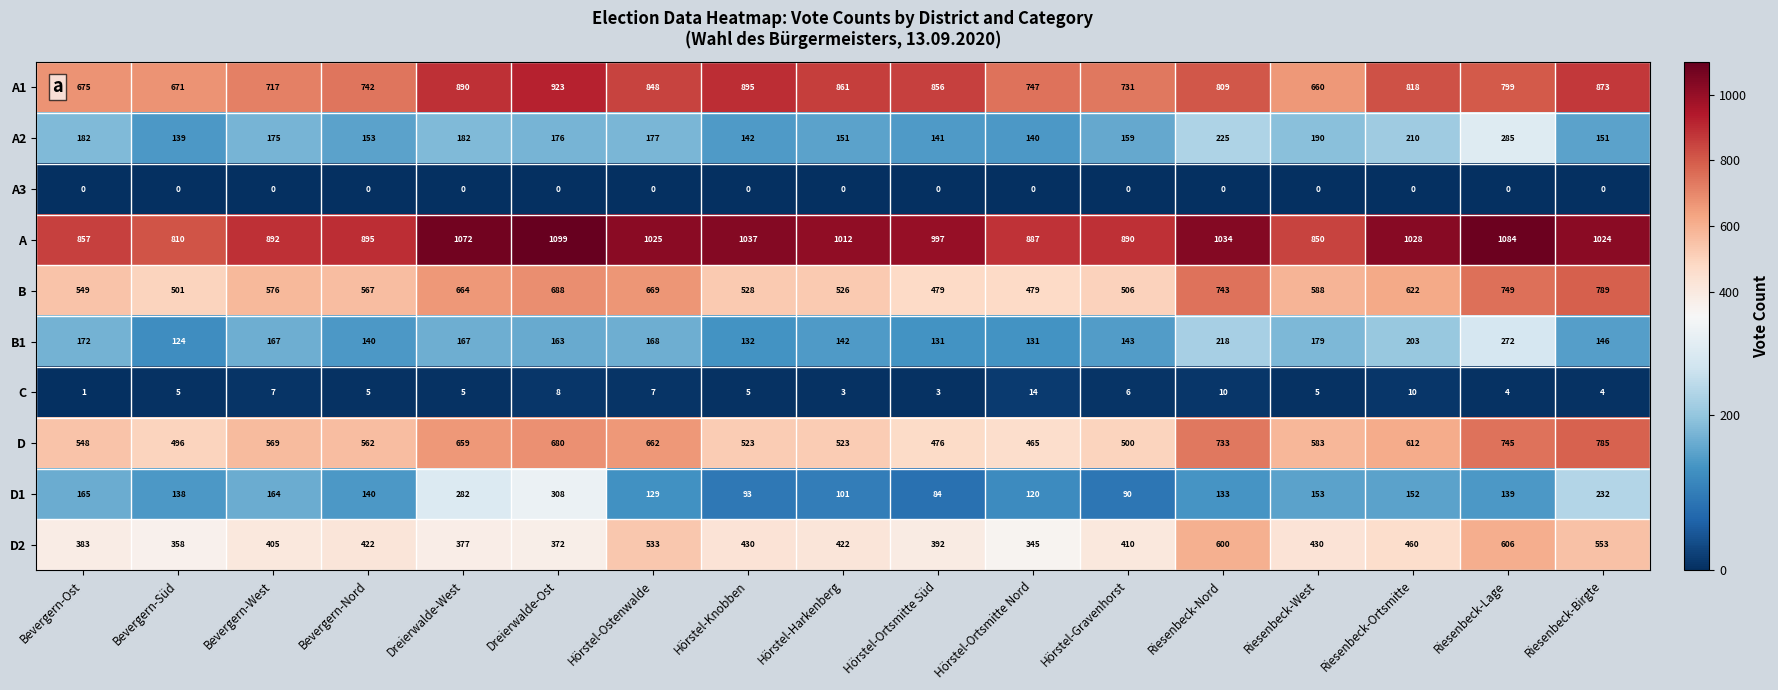

What is the greatest value displayed?

1099